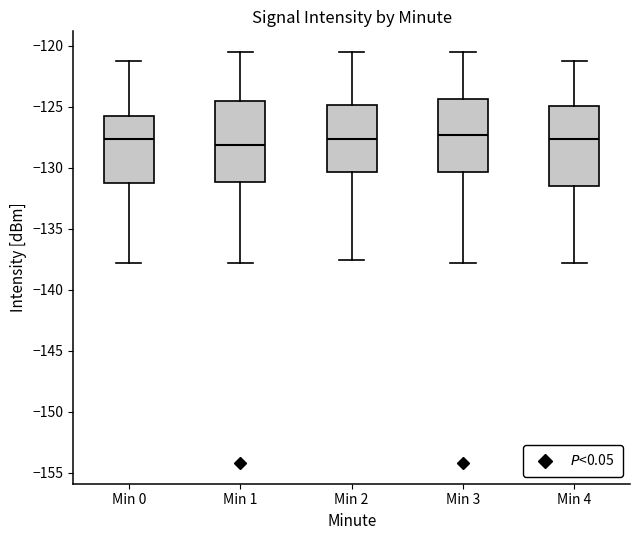

Where does the lower whisker of the box for Min 3 end on the y-axis? The values are not printed on the chart, so give them approximately, as read against the axis.

-138.0